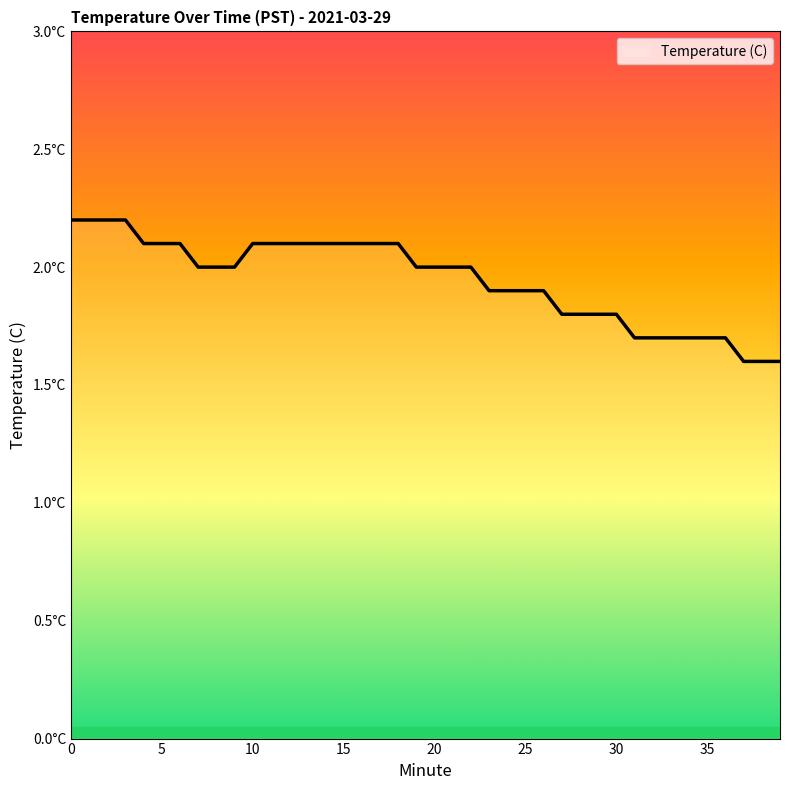

List the labels in order of value, largest first.

0, 1, 2, 3, 4, 5, 6, 10, 11, 12, 13, 14, 15, 16, 17, 18, 7, 8, 9, 19, 20, 21, 22, 23, 24, 25, 26, 27, 28, 29, 30, 31, 32, 33, 34, 35, 36, 37, 38, 39